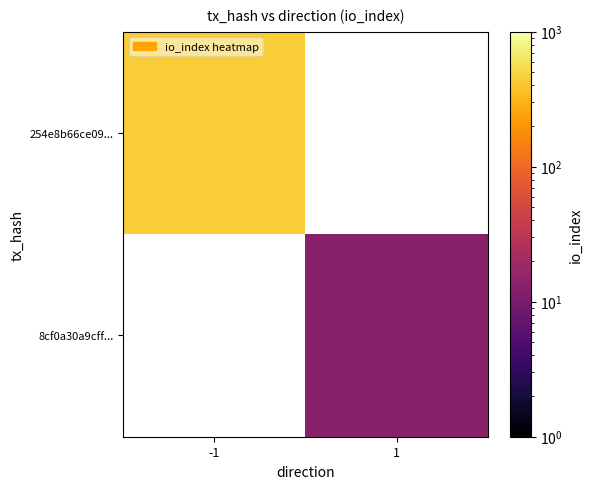

True or false: 254e8b66ce09... has a value of 215.1 at -1.

False